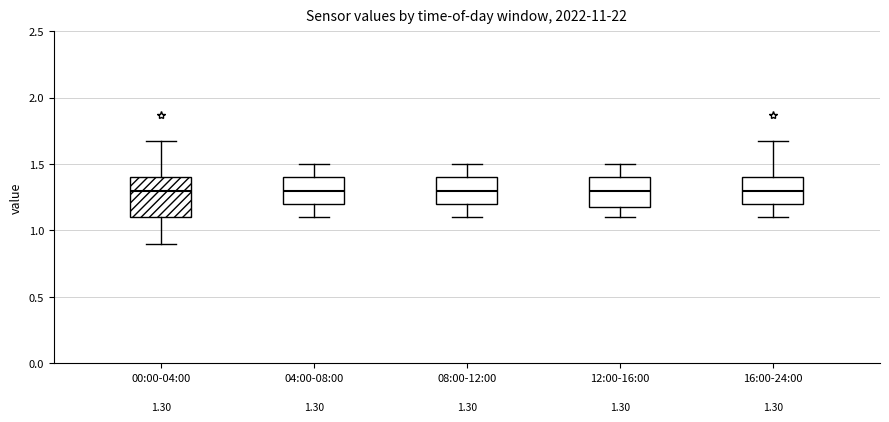

Which box is the tallest, from its lower edge to its upper edge?

00:00-04:00